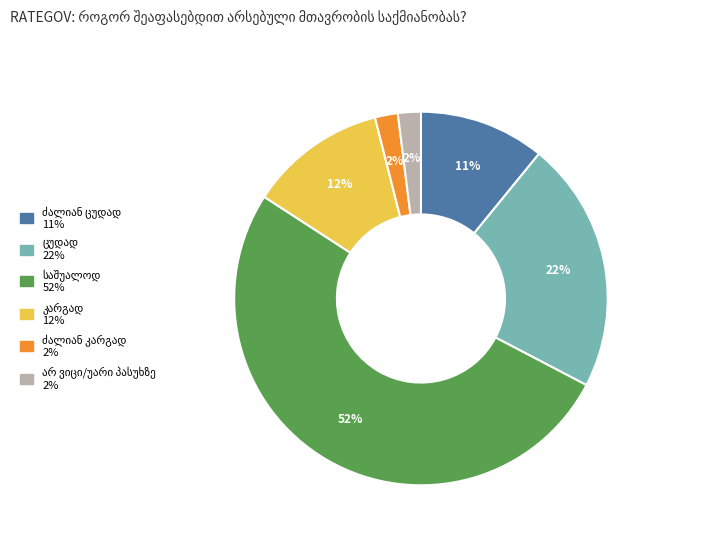

How many slices are in this pie chart?

6